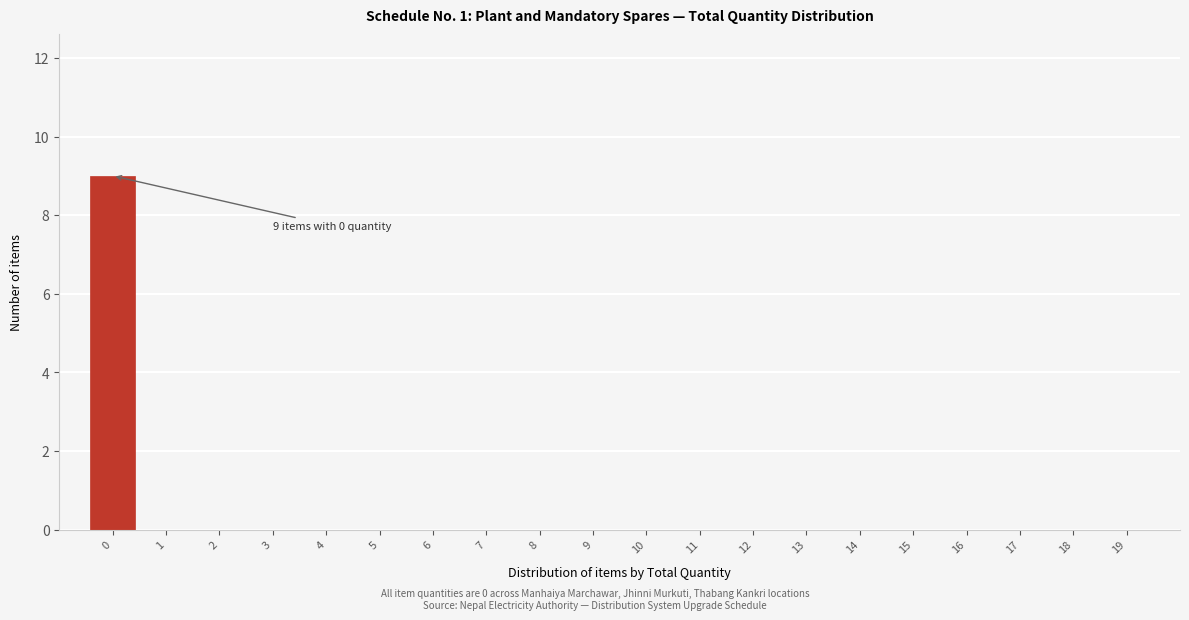

Reading right to left, transcribe all the data shown in this chart.

19=0	18=0	17=0	16=0	15=0	14=0	13=0	12=0	11=0	10=0	9=0	8=0	7=0	6=0	5=0	4=0	3=0	2=0	1=0	0=9